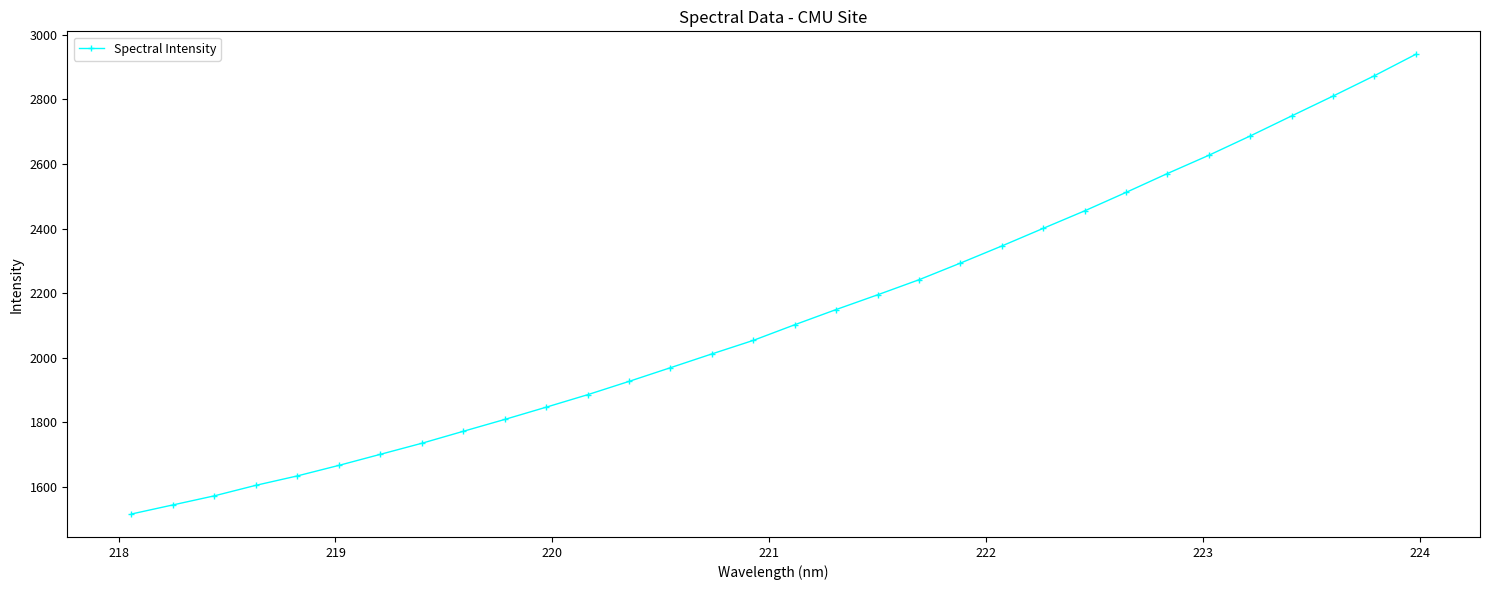

What is the difference between the maximum and minimum values?

1423.3